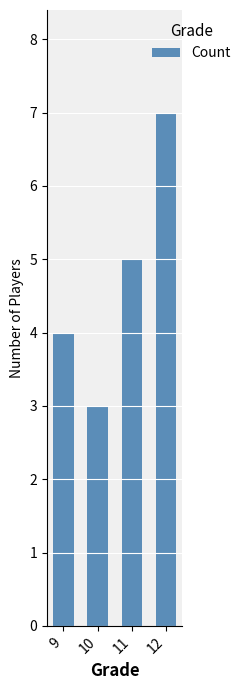

What is the value of the 1st bar from the left?

4